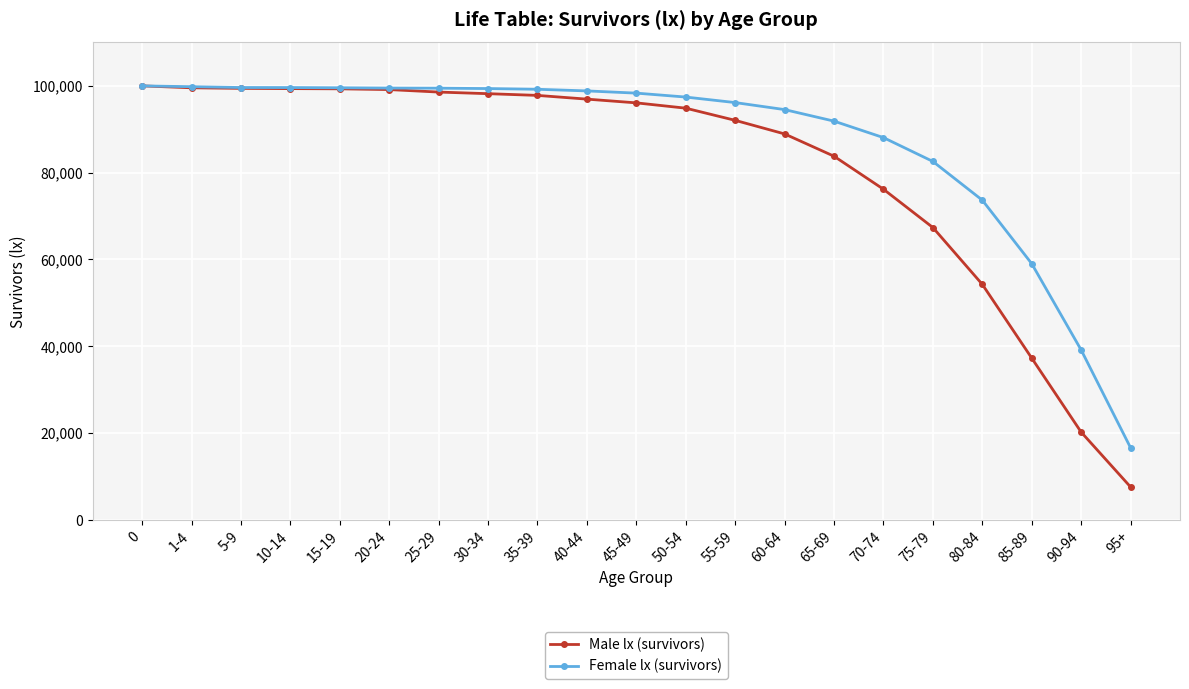

Which series has the largest total across all categories?

Female lx (survivors)